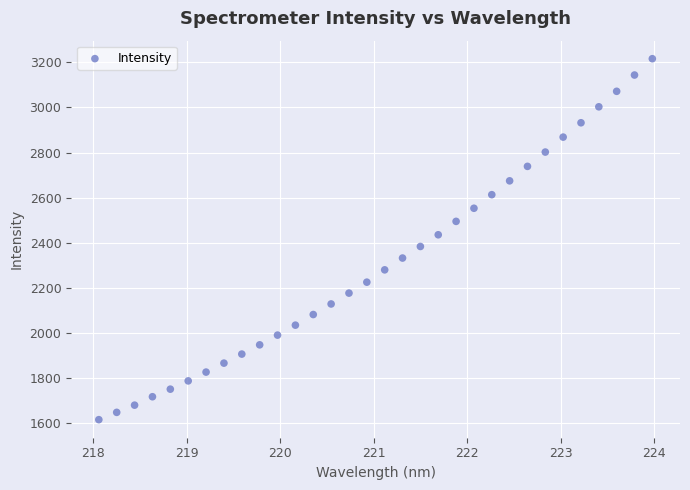

What is the range of Y values (max minus min)?

1601.0